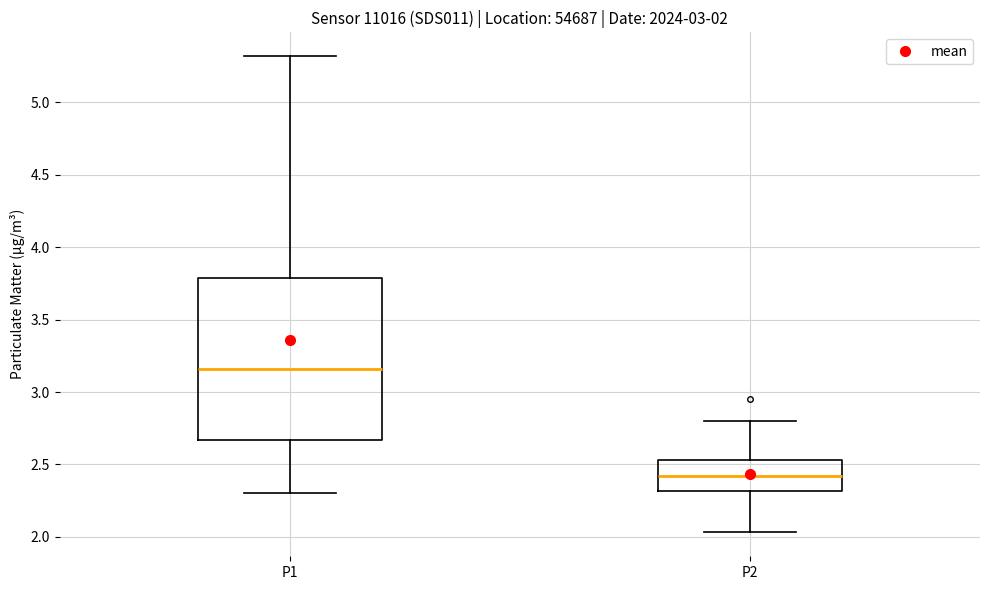

Which box is the tallest, from its lower edge to its upper edge?

P1